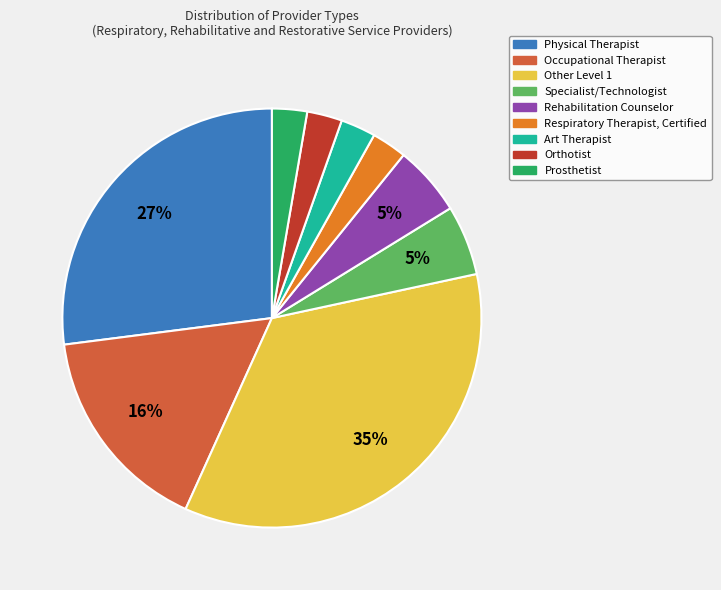

Does any single category account for the majority?

No